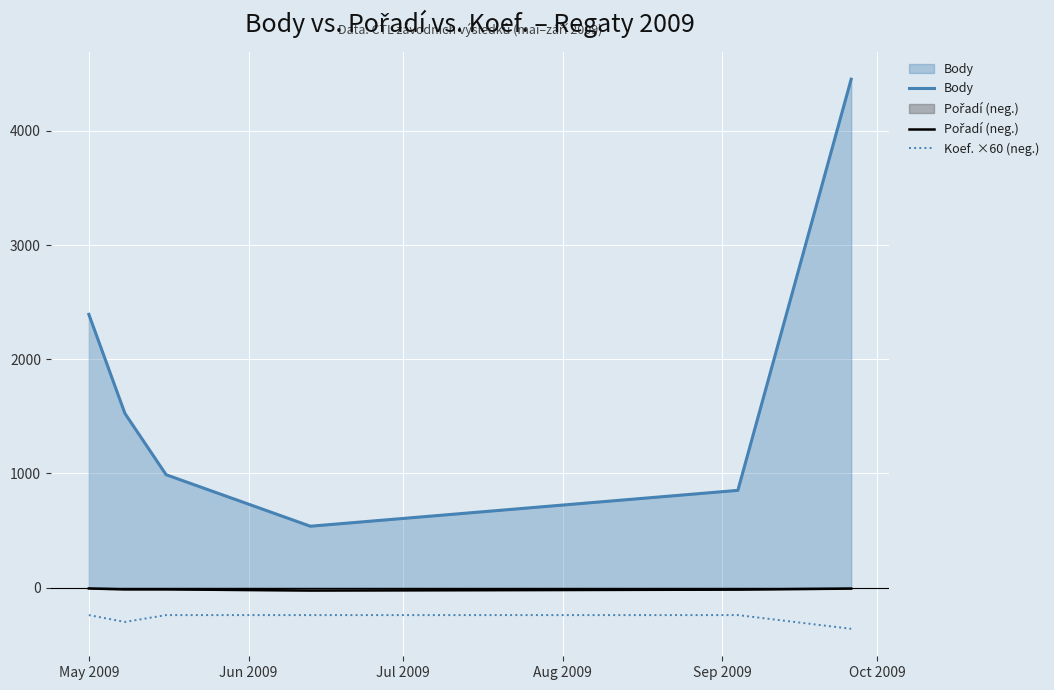

True or false: Koef. ×60 (neg.) has more than 1 points higher than both neighbors.

False